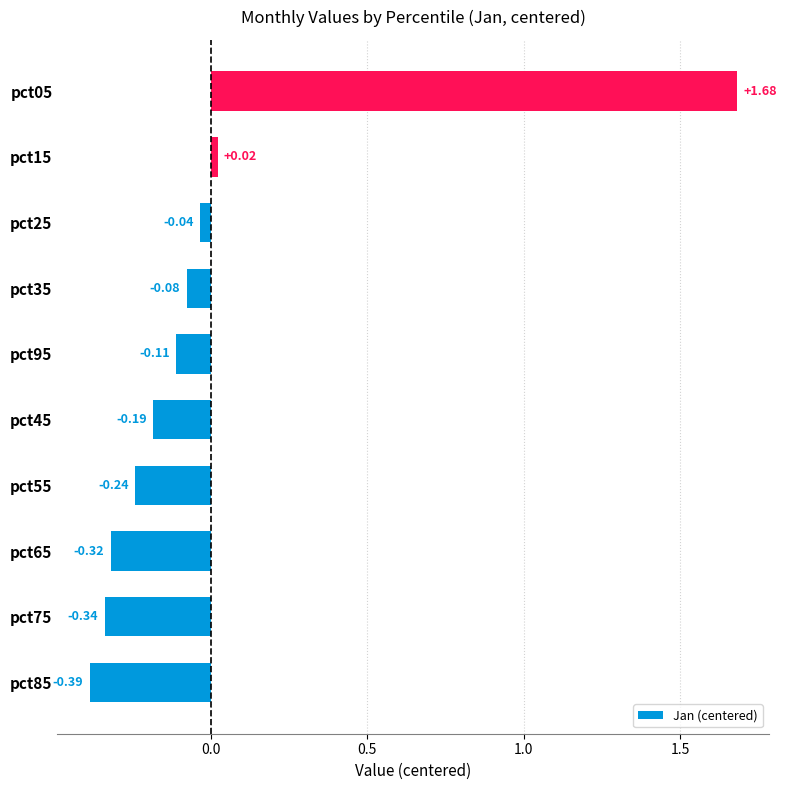

Are the bars horizontal?

Yes